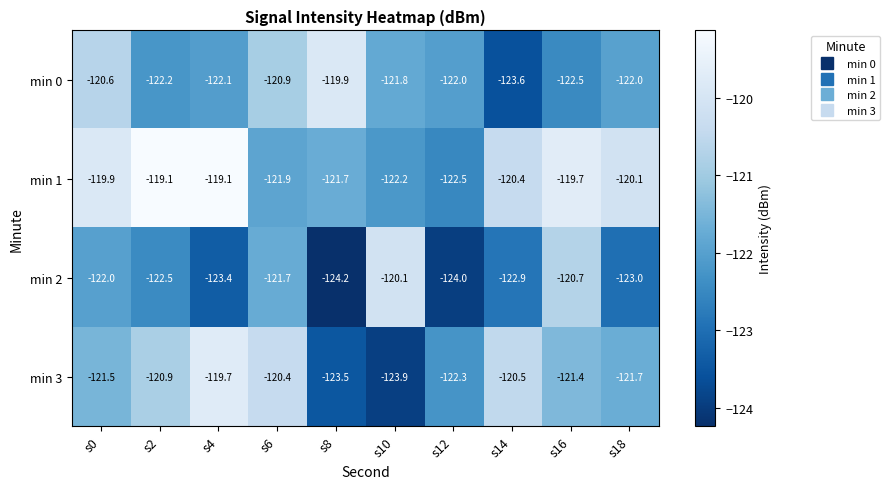

Is it true that min 2 equals -120.1 at s10?

True